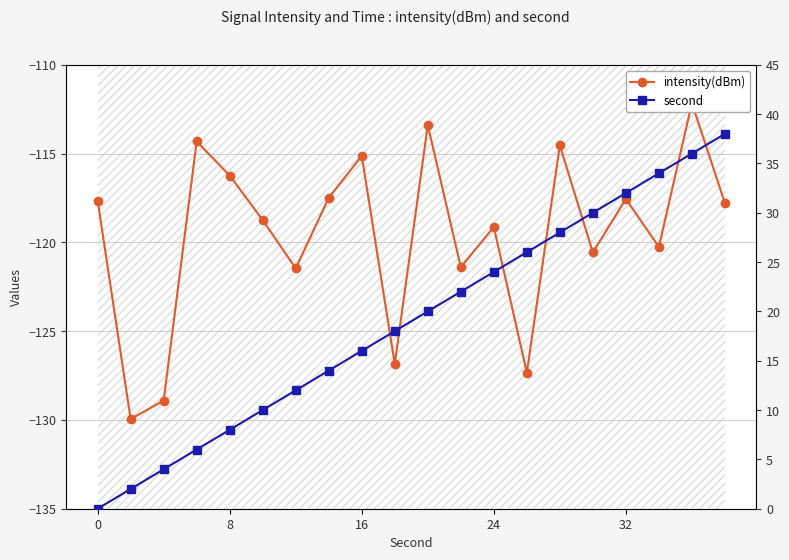

What is the sum of the intensity(dBm) values at 9 and 16?

-244.4